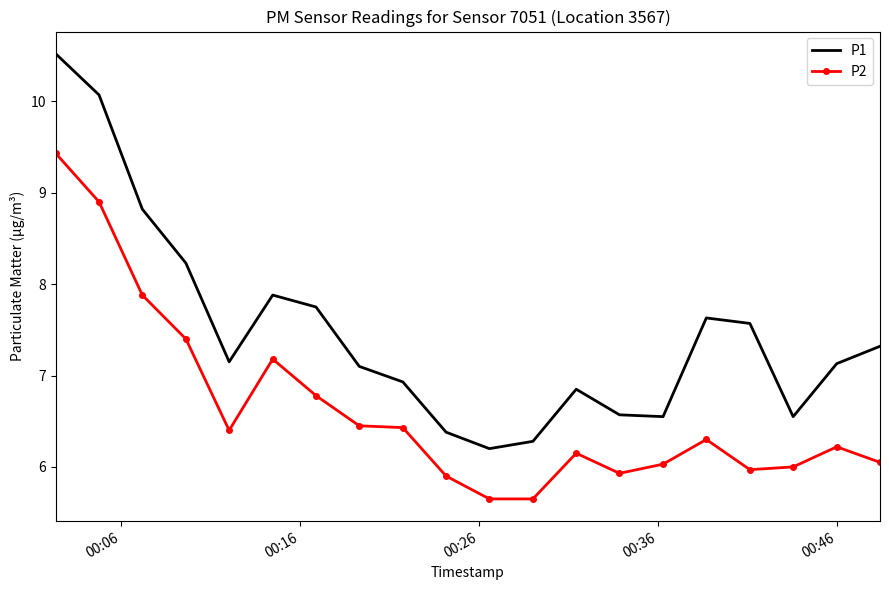

Rank the series by their maximum value, from highest to lowest.

P1, P2